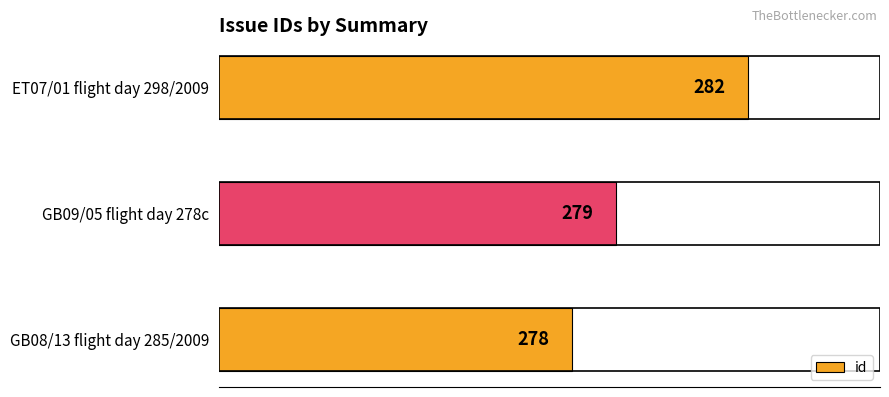

Reading bottom to top, what are all the values shown in this chart?

278	279	282